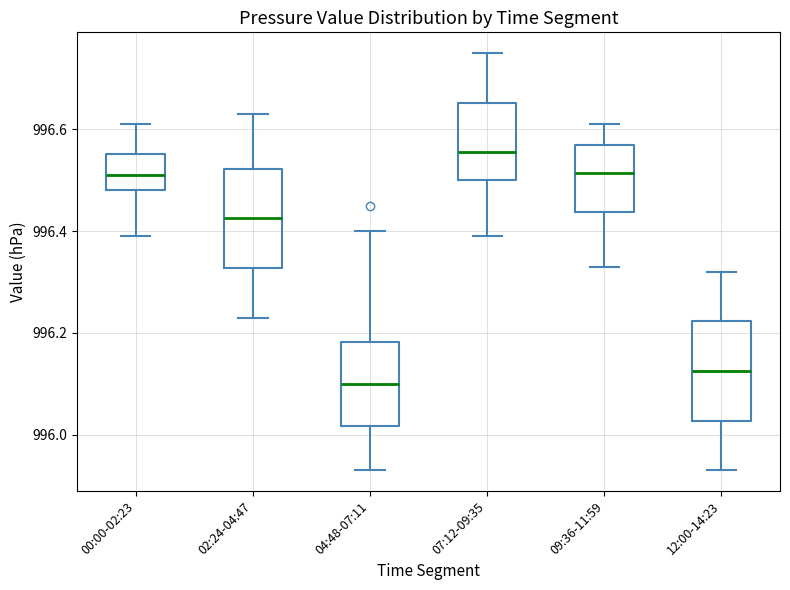

Reading left to right, read every box against the y-axis: the position of its median line, the range the box covers, and the ends of its whiskers. The values are not printed on the chart, so give them approximately, as read against the axis.

00:00-02:23: median 996.52, box 996.48 to 996.56, whiskers 996.40 to 996.62
02:24-04:47: median 996.42, box 996.32 to 996.52, whiskers 996.24 to 996.64
04:48-07:11: median 996.10, box 996.02 to 996.18, whiskers 995.94 to 996.40
07:12-09:35: median 996.56, box 996.50 to 996.66, whiskers 996.40 to 996.76
09:36-11:59: median 996.52, box 996.44 to 996.58, whiskers 996.34 to 996.62
12:00-14:23: median 996.12, box 996.02 to 996.22, whiskers 995.94 to 996.32